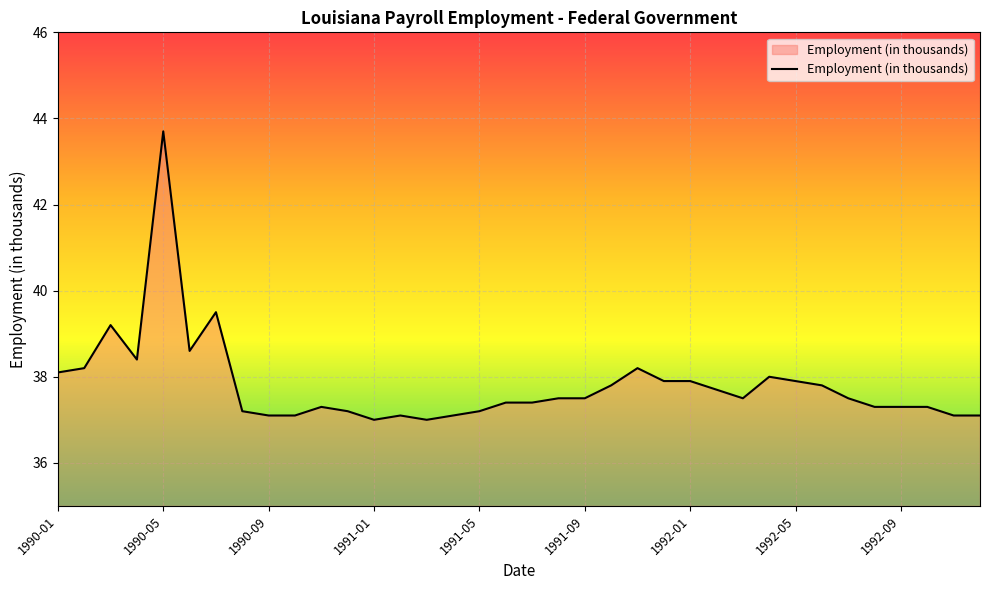

Reading left to right, extract all data points from this chart.

38.1	38.2	39.2	38.4	43.7	38.6	39.5	37.2	37.1	37.1	37.3	37.2	37.0	37.1	37.0	37.1	37.2	37.4	37.4	37.5	37.5	37.8	38.2	37.9	37.9	37.7	37.5	38.0	37.9	37.8	37.5	37.3	37.3	37.3	37.1	37.1